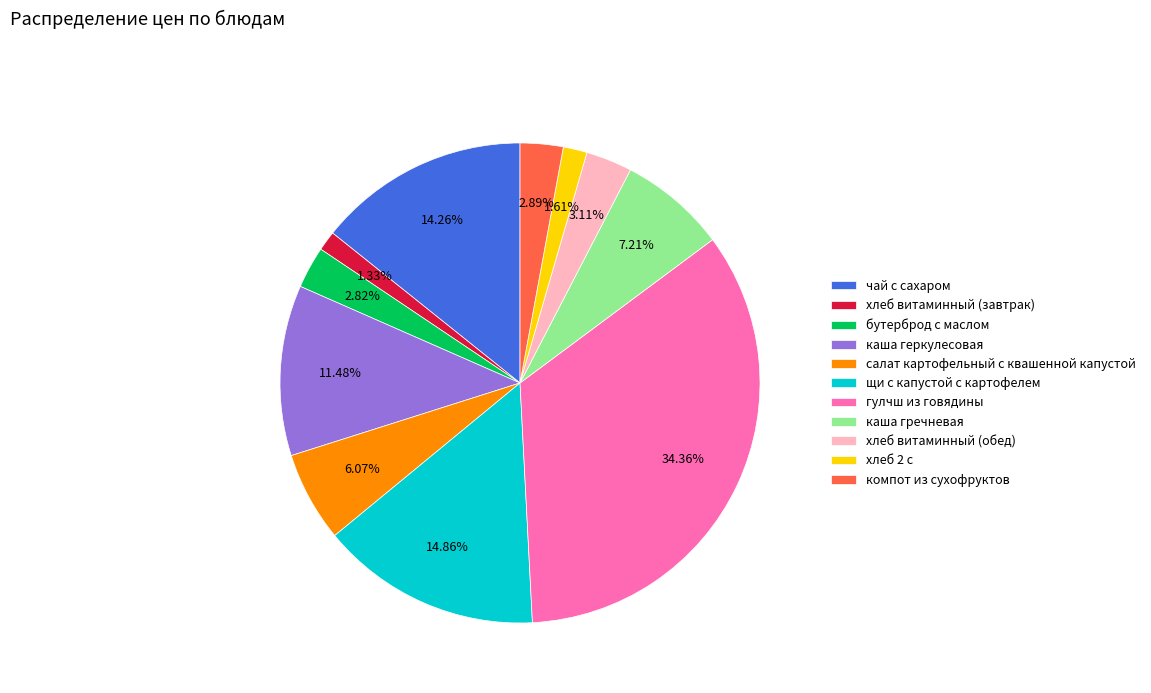

What is the largest slice in the pie chart?

гулчш из говядины